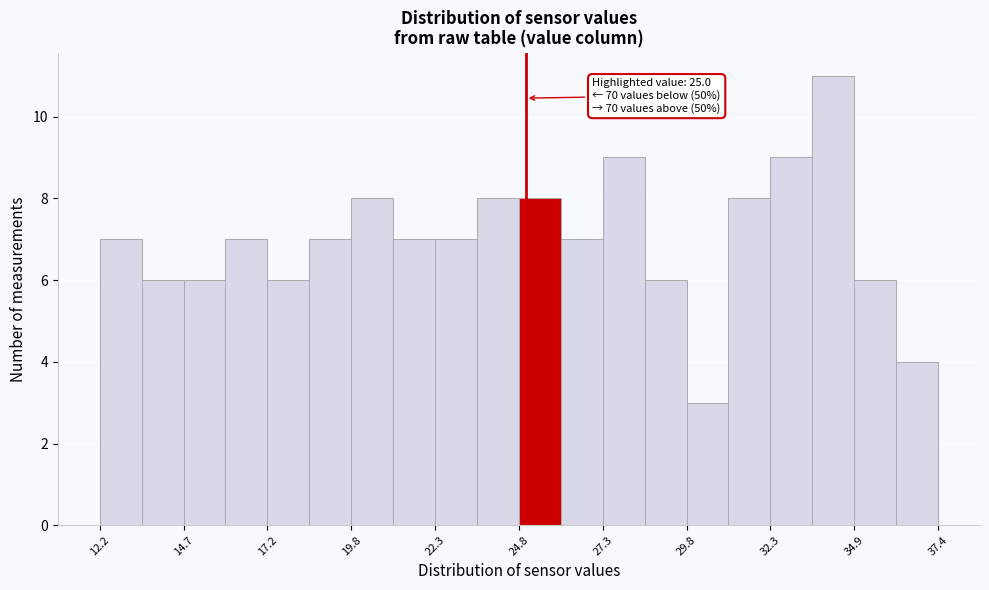

Read against the x-axis, roughly where is the centre of the tallest bar?

34.0